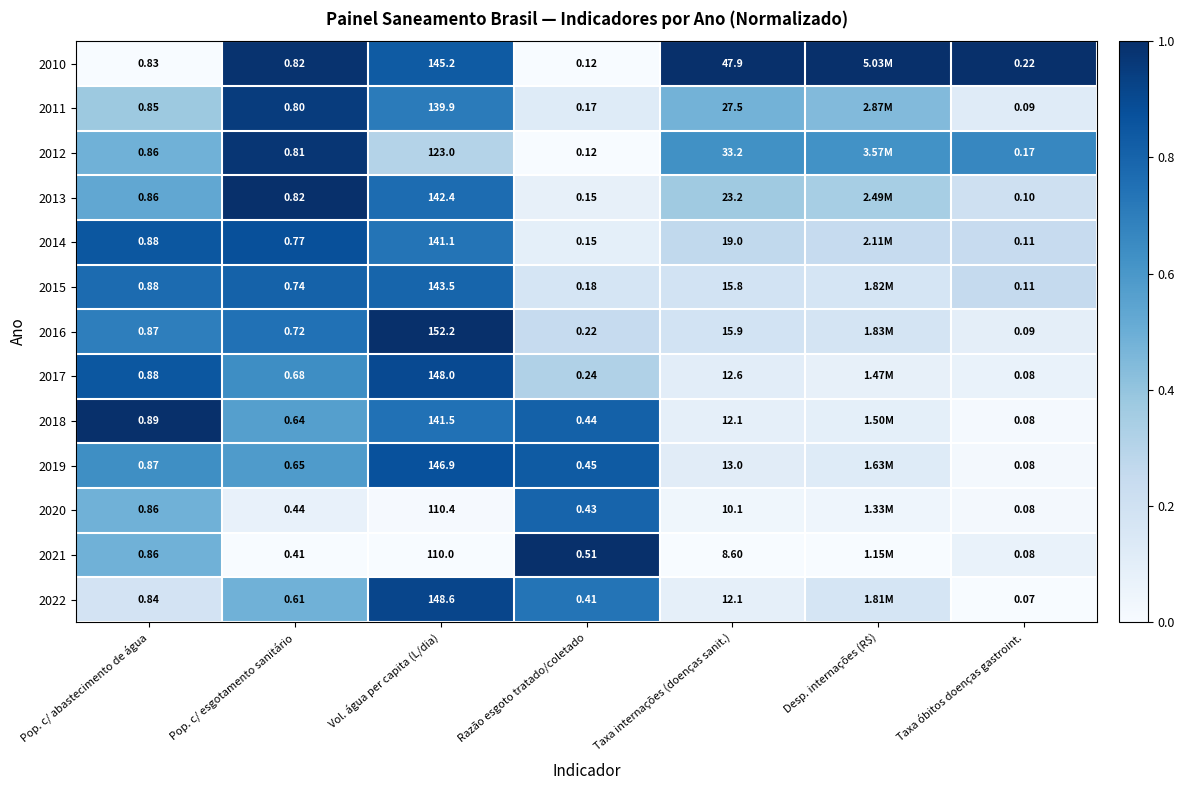

Is the value of 2011 at Taxa óbitos doenças gastroint. greater than the value of 2014 at Pop. c/ abastecimento de água?

No